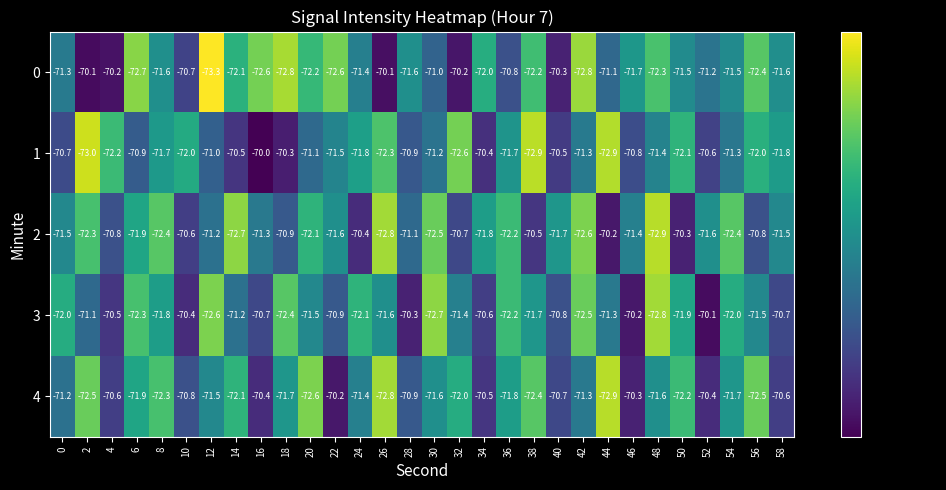

At 22, list the series in order from largest to smallest.

4, 3, 1, 2, 0